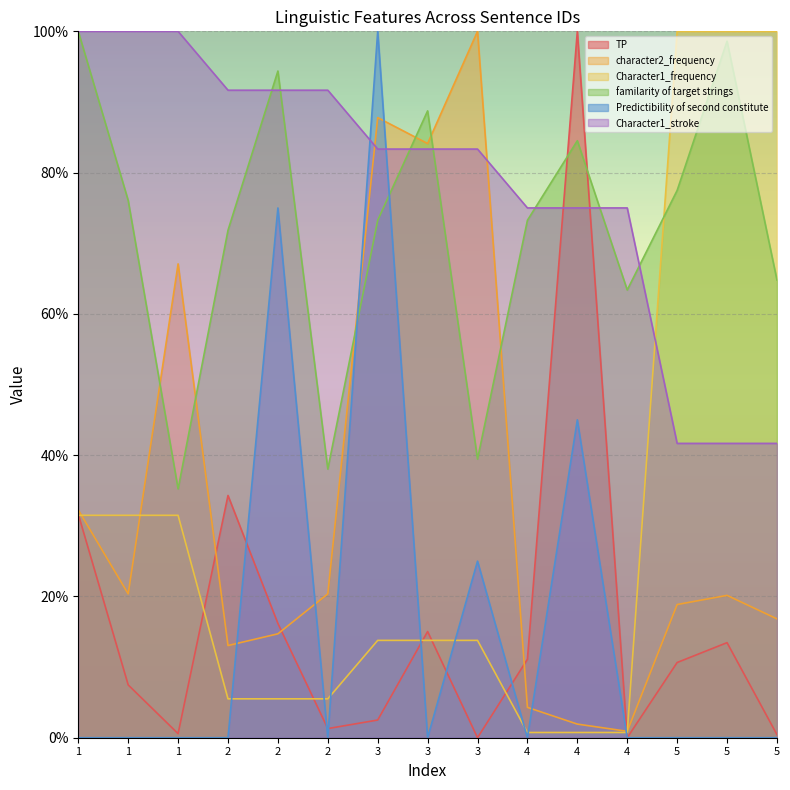

At which category does the chart reach its peak across all series?

4